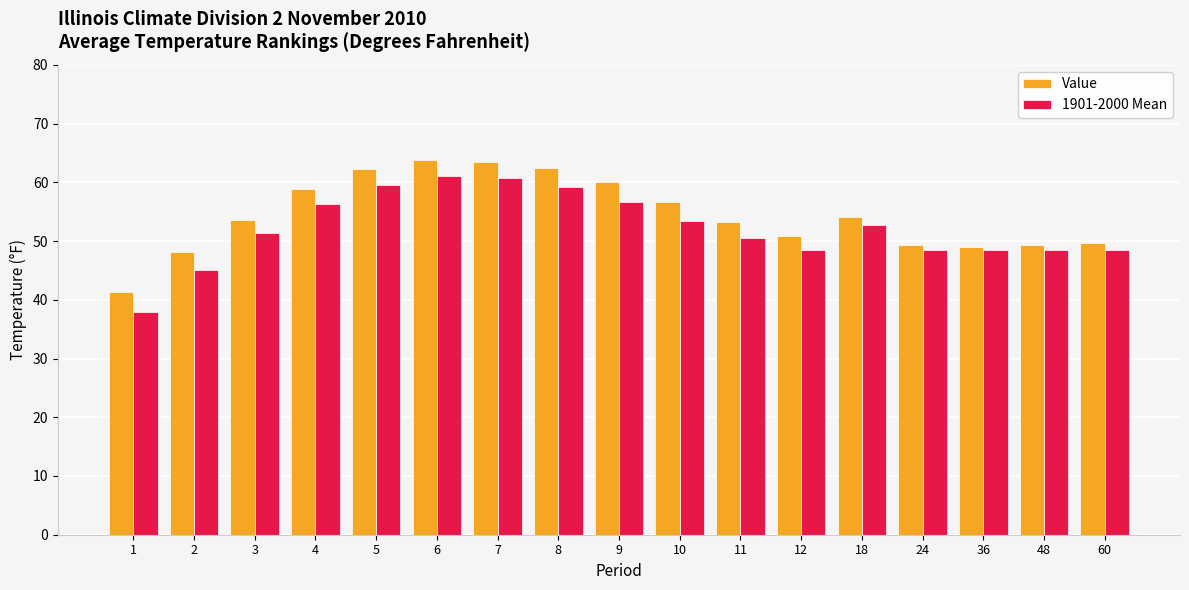

What is the difference between the second highest and second lowest values in the 1901-2000 Mean series?

15.7